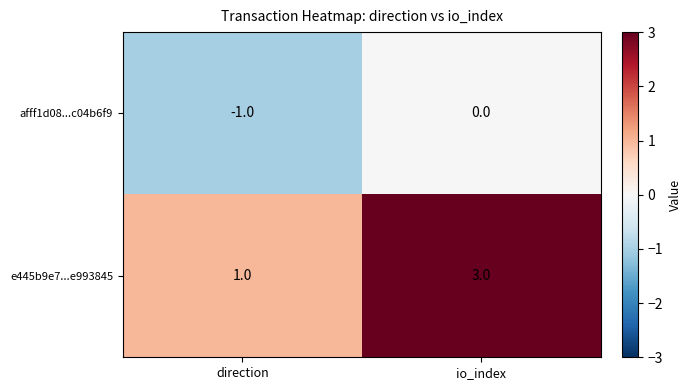

What is the sum of all e445b9e7...e993845 values?

4